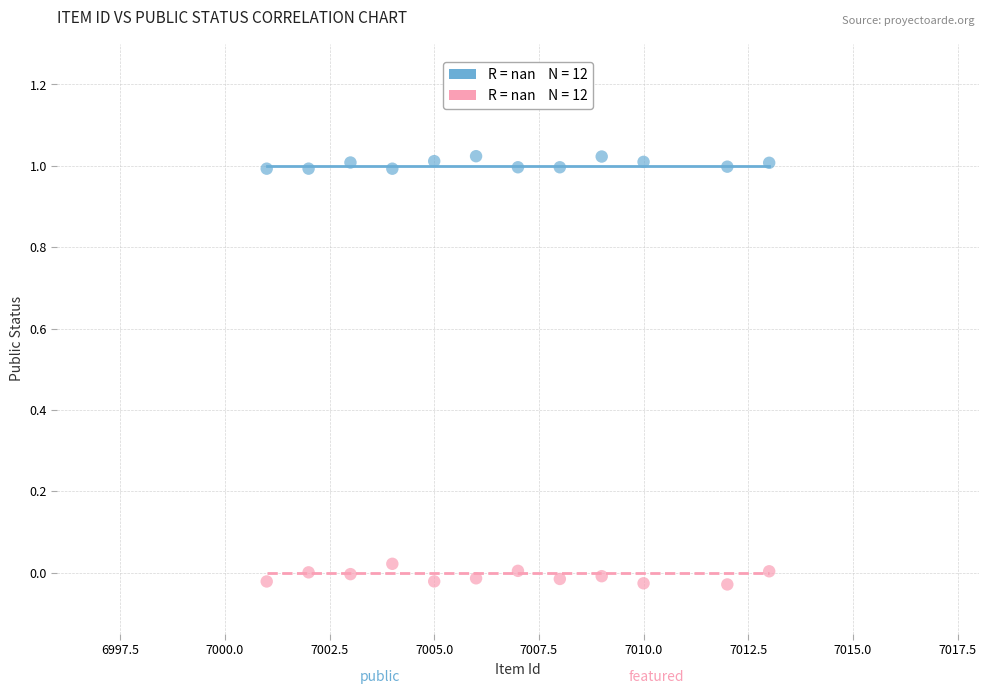

Across all data points, what is the range of X values (max minus min)?

12.0